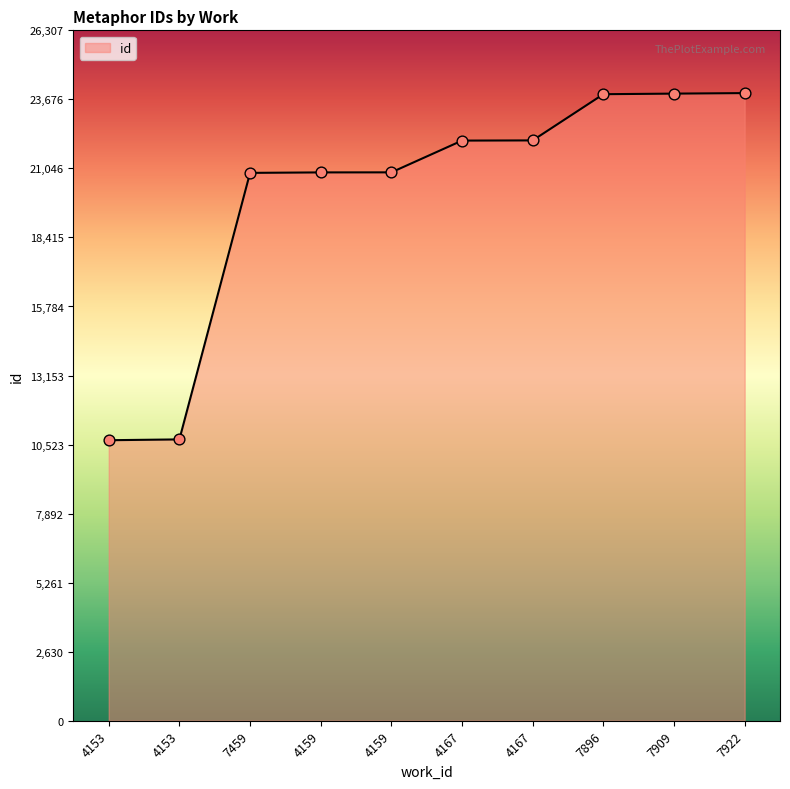

How many lines are shown in the chart?

1